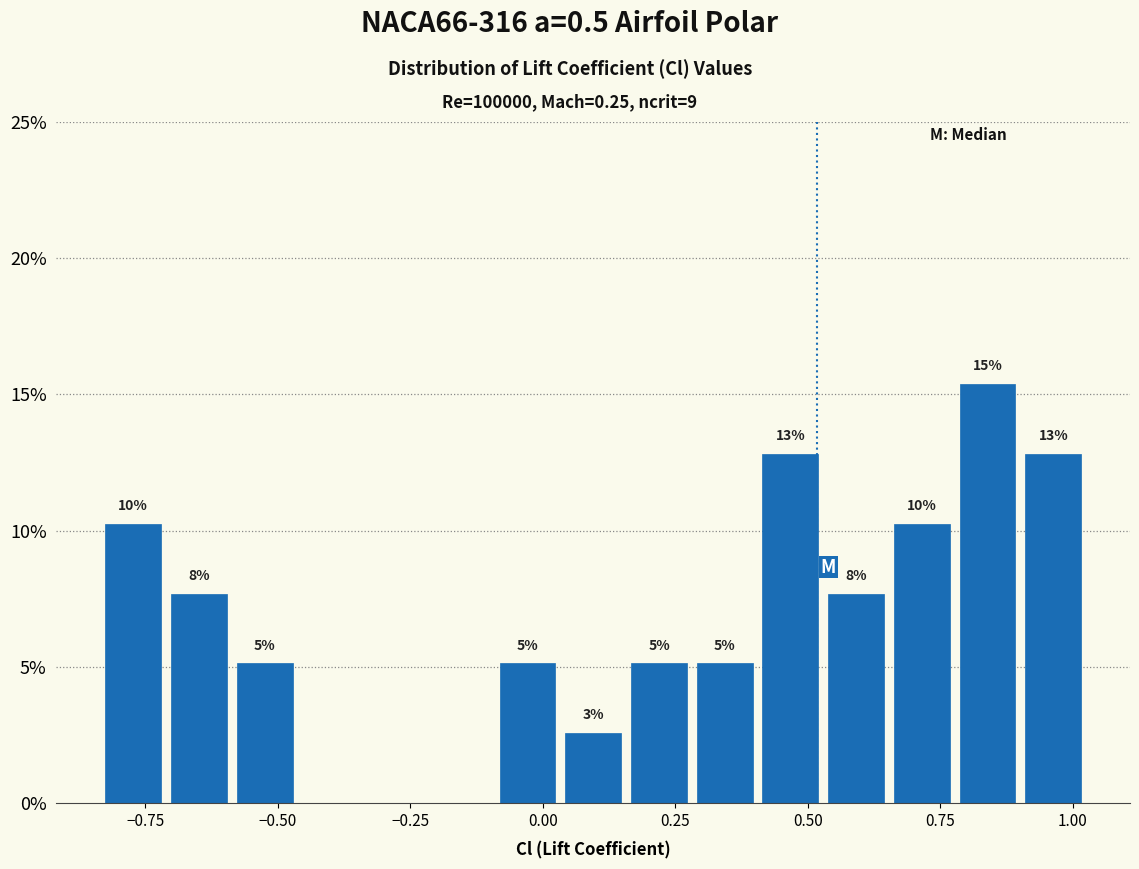

Around what value on the x-axis is the tallest bar? Give the approximate position of its centre, as read against the axis.

0.85